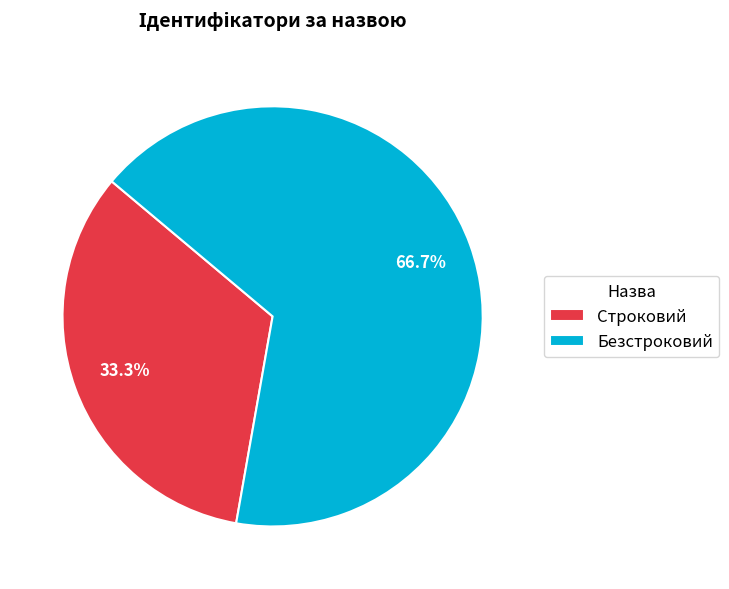

What percentage is the Строковий slice, to the nearest percent?

33%